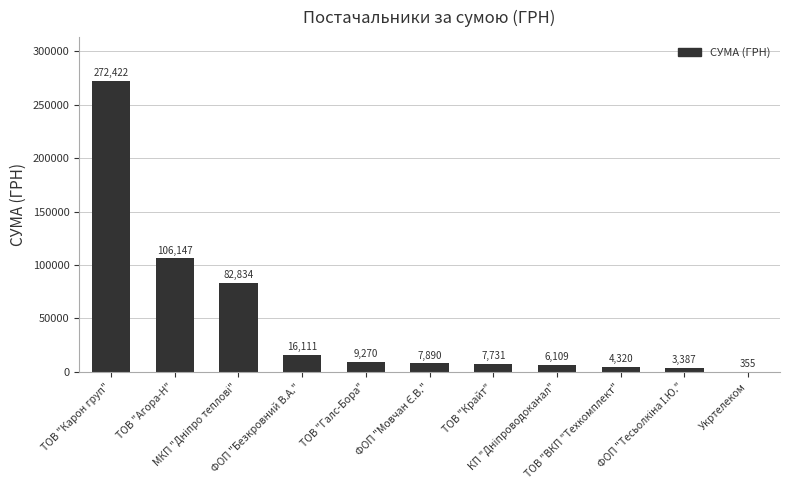

What is the greatest value displayed?

272422.2